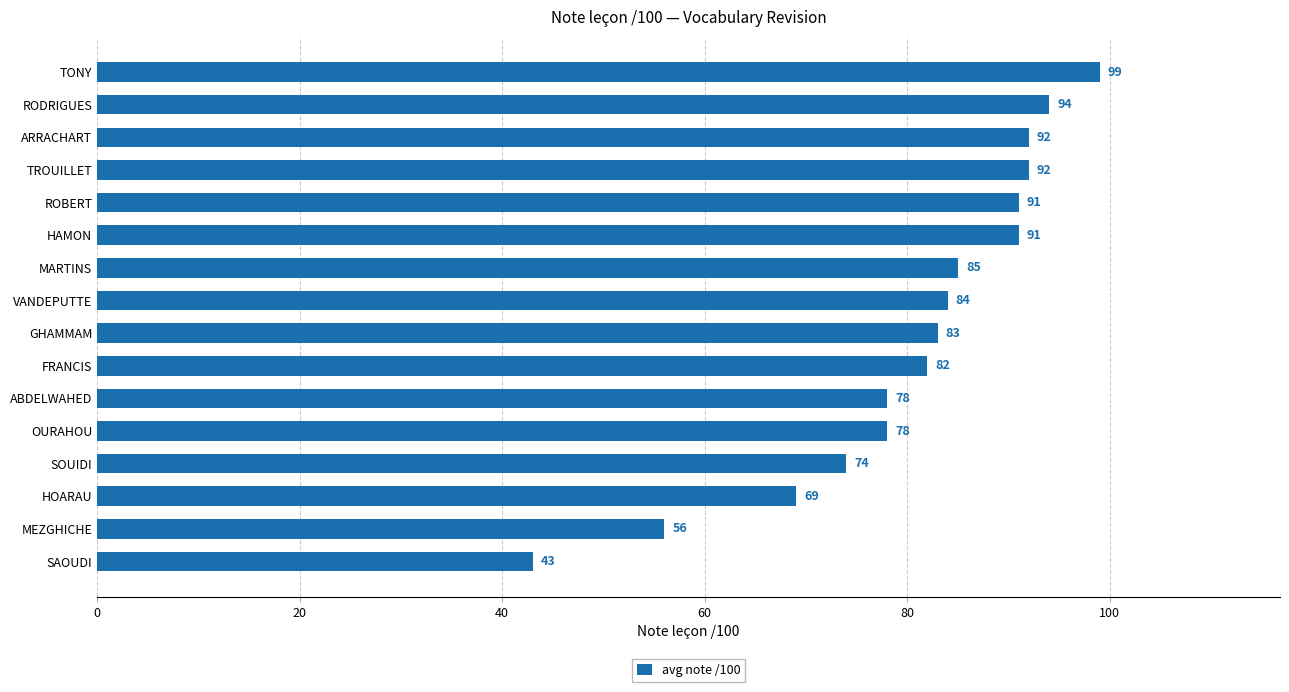

What is the difference between the second highest and second lowest values?

38